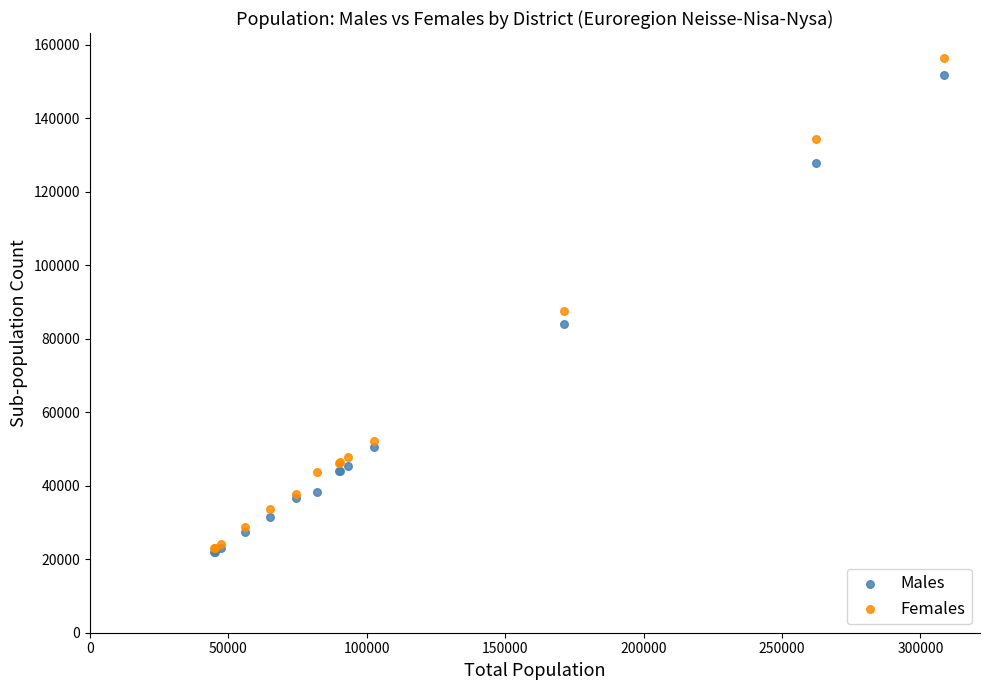

What are all the series names shown in the legend?

Males, Females